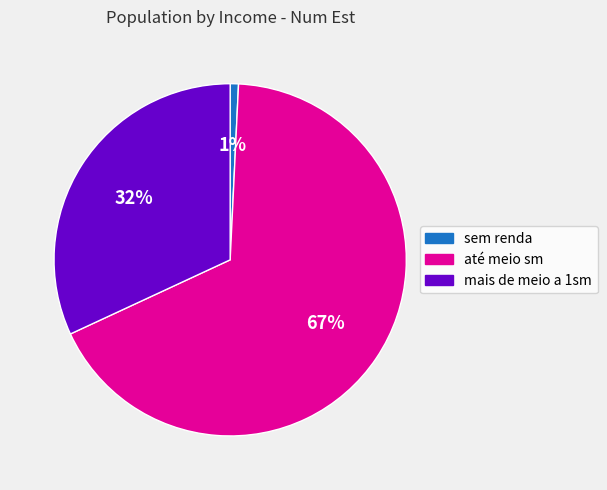

True or false: sem renda accounts for 1% of the total.

True